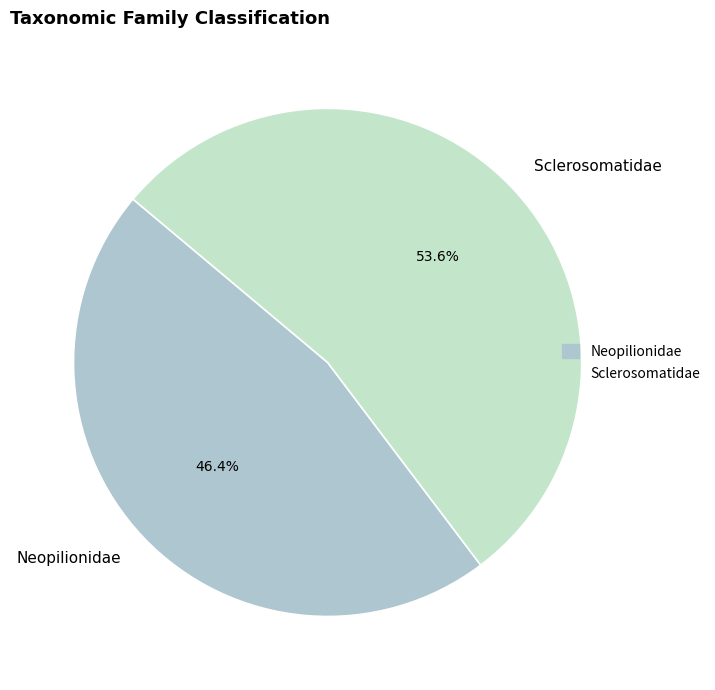

Is Sclerosomatidae the majority of the pie?

Yes